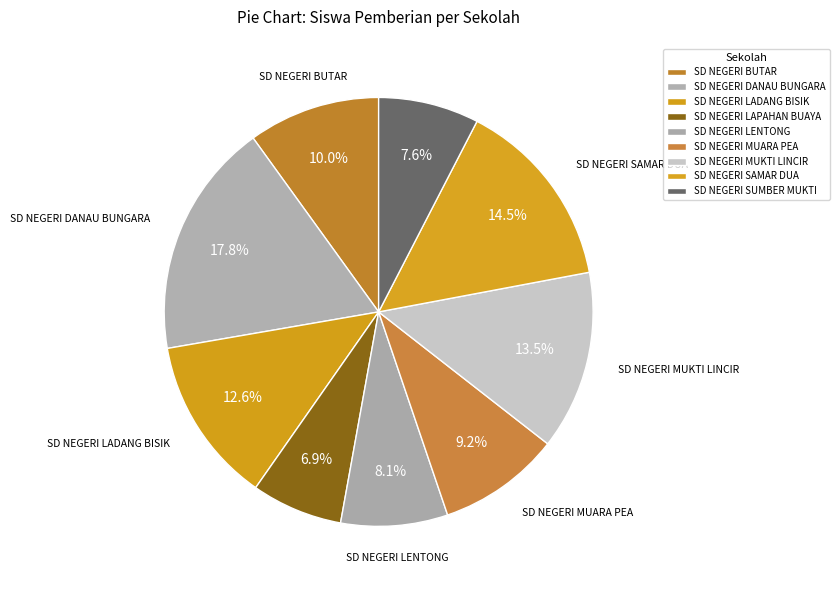

Is there a majority slice in this chart?

No